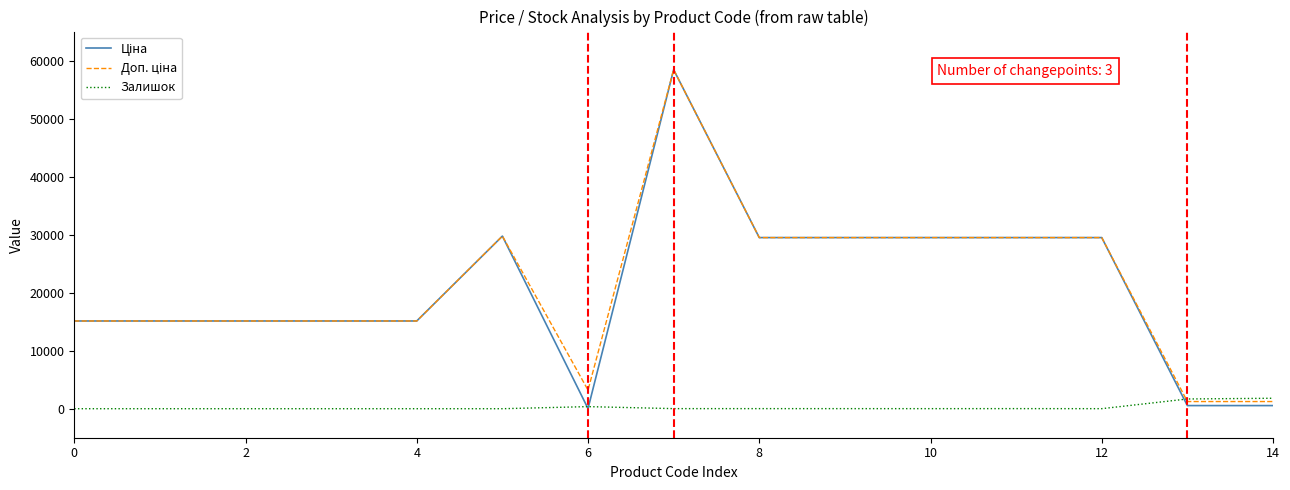

What is the maximum value for Залишок?

1802.0